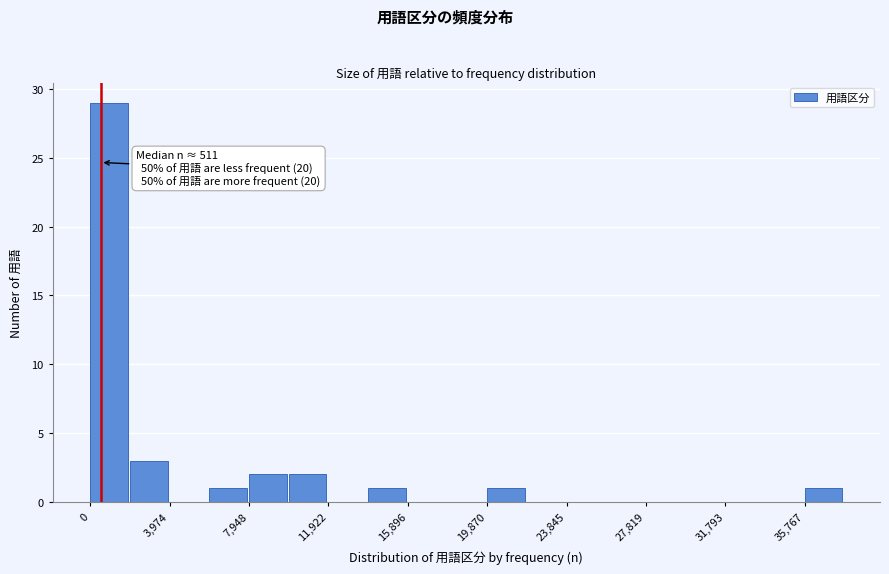

Around what value on the x-axis is the tallest bar? Give the approximate position of its centre, as read against the axis.

1000